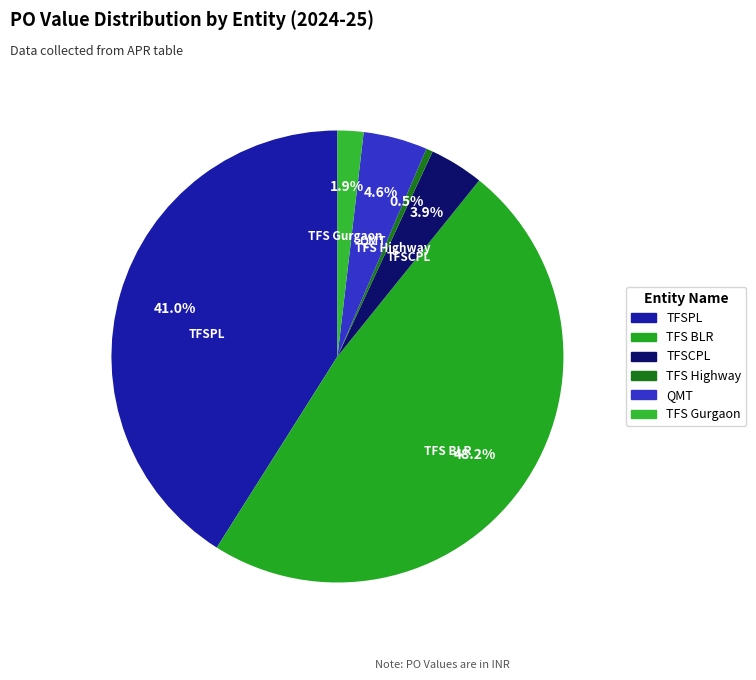

Count the number of slices in the pie.

6